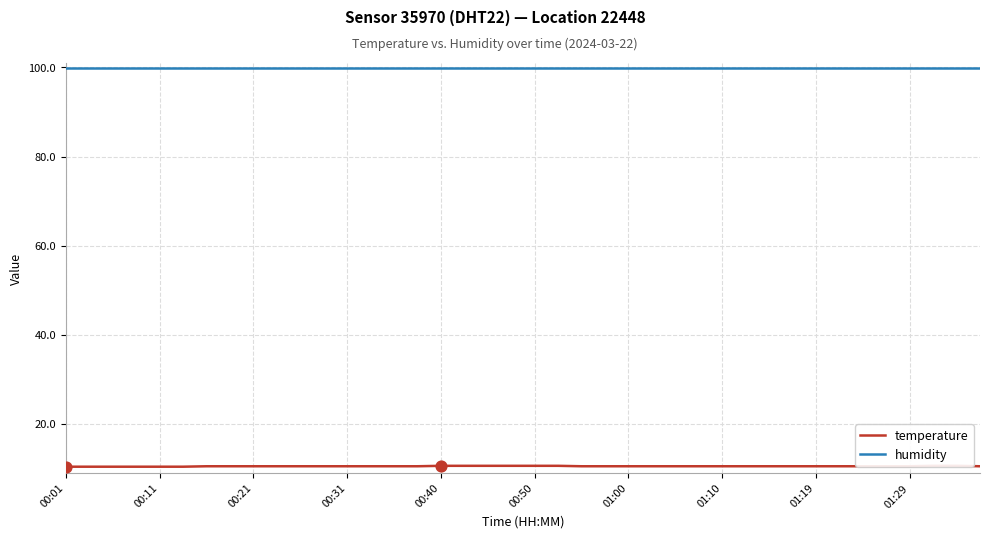

Which series has the widest spread of Y values?

temperature